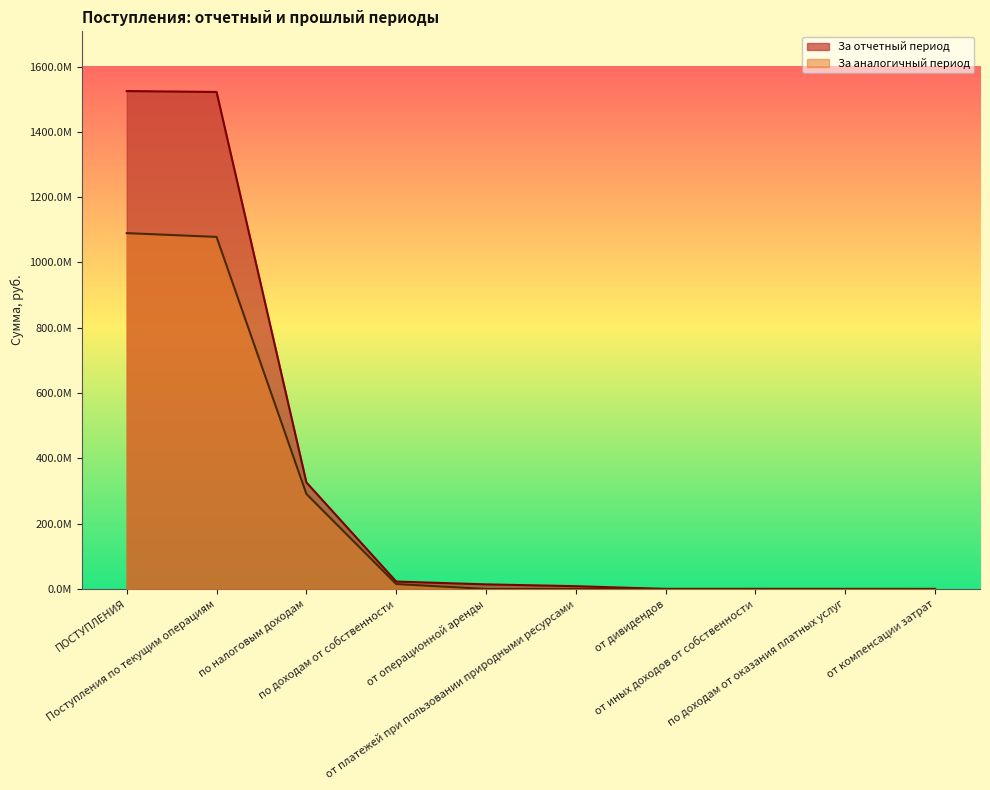

What is the greatest value displayed?

1525052611.7